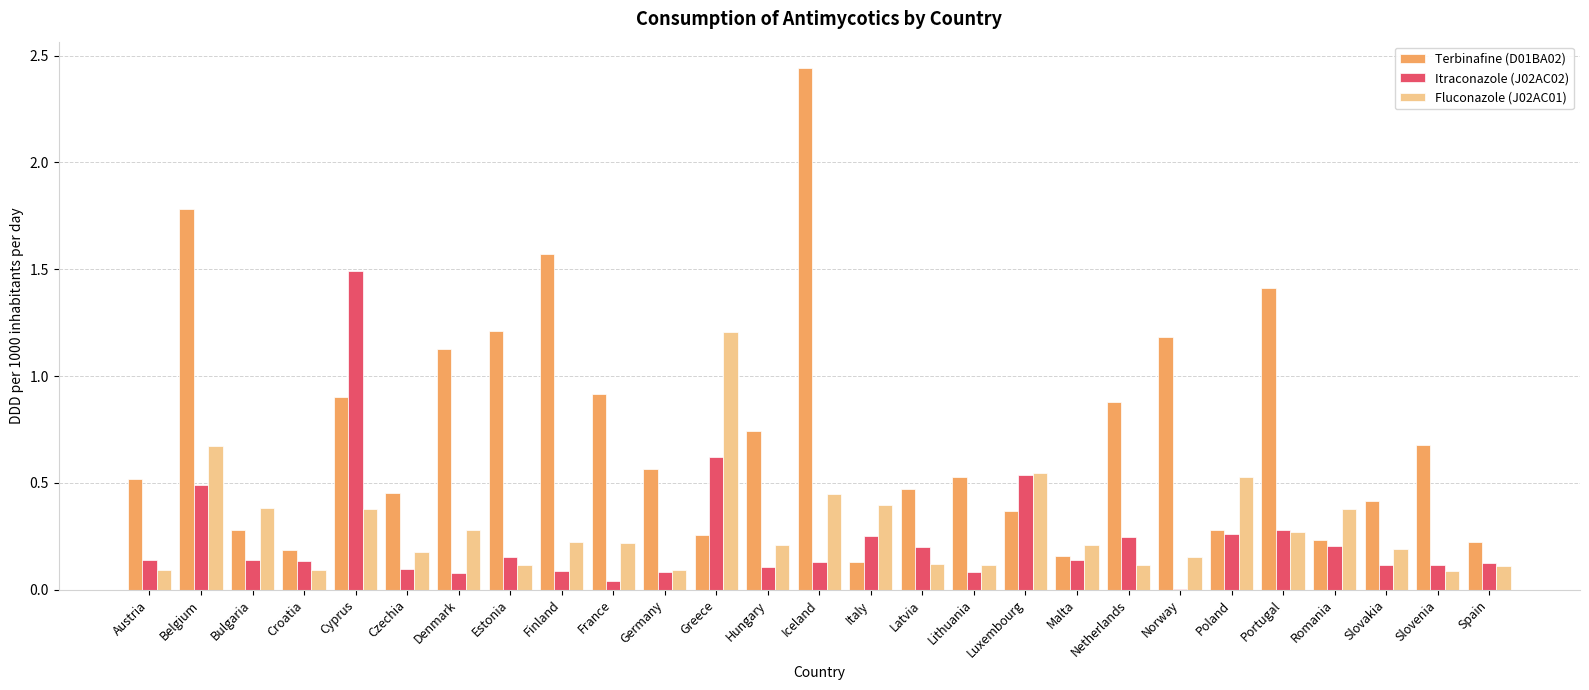

Is it true that Itraconazole (J02AC02) equals 0.3 at Poland?

True